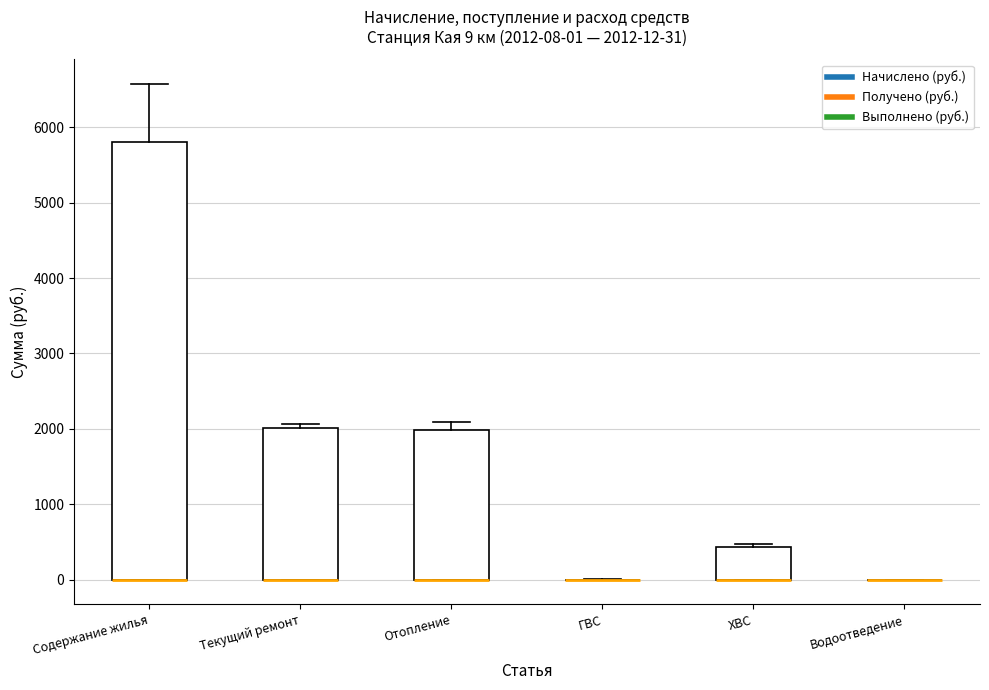

Comparing the boxes themselves (not the whiskers), which one is the tallest?

Содержание жилья